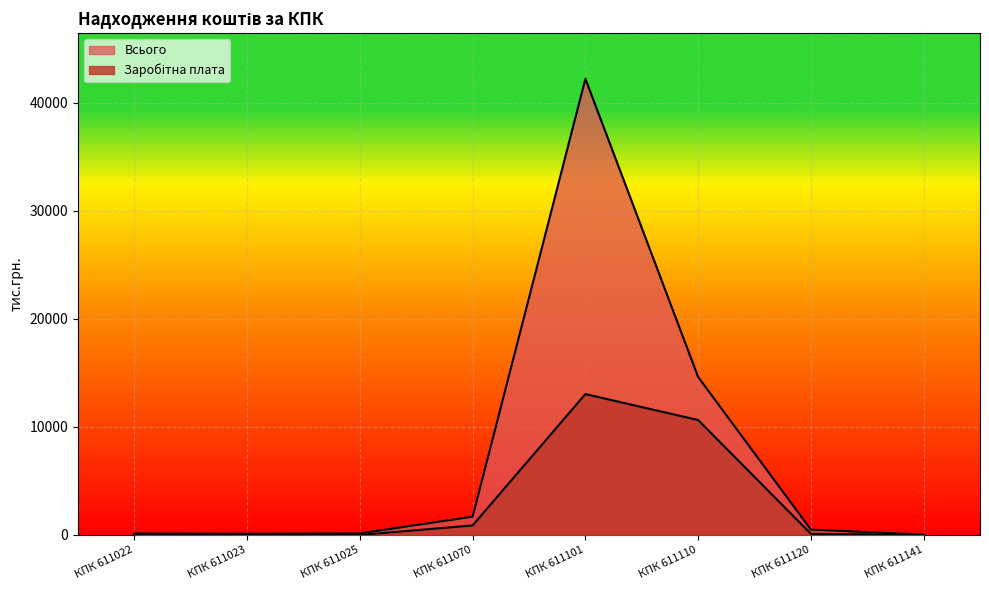

Which label corresponds to the largest value in the chart?

КПК 611101